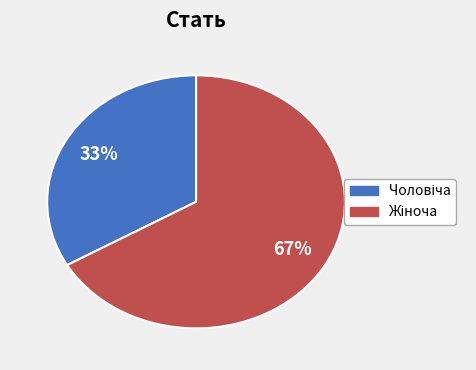

To the nearest percent, what is the average slice percentage?

50%